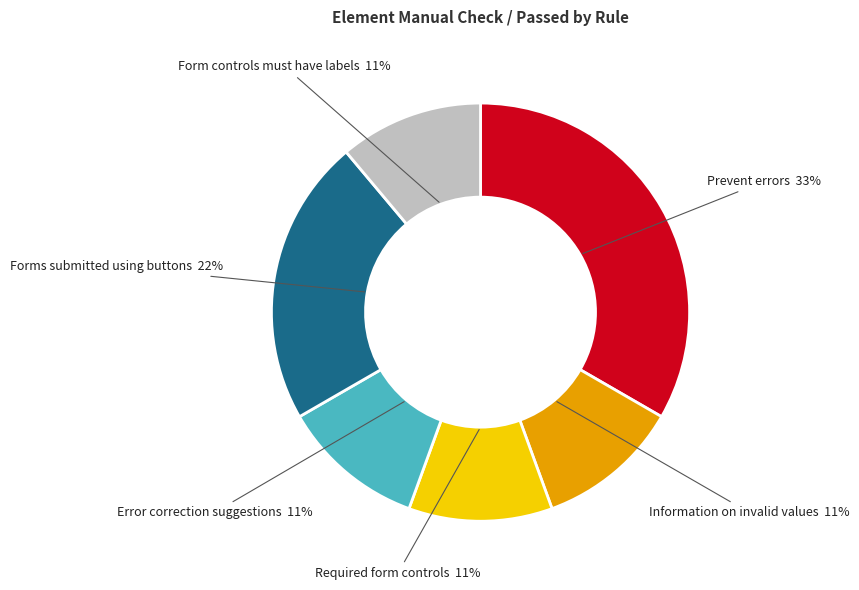

To the nearest percent, what is the average slice percentage?

17%